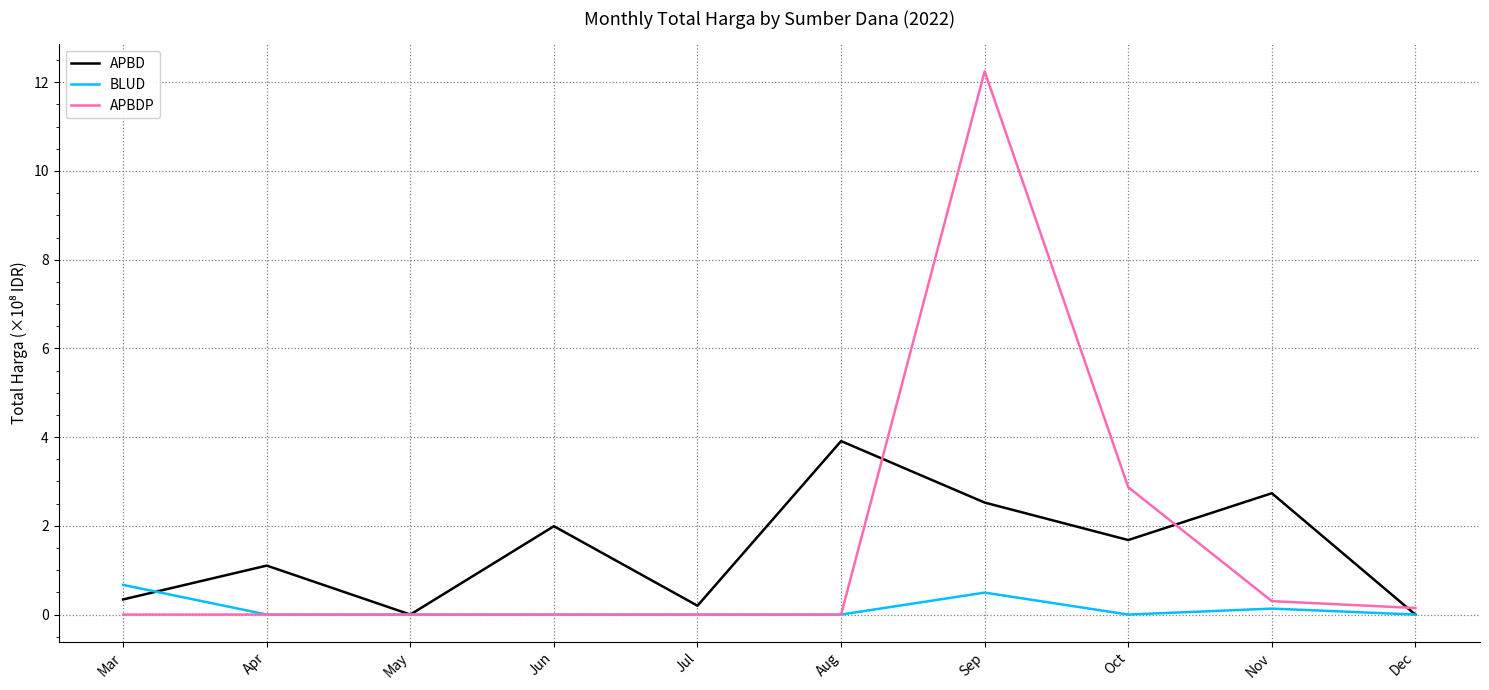

Is the value of APBD at Jul greater than the value of APBDP at Mar?

Yes